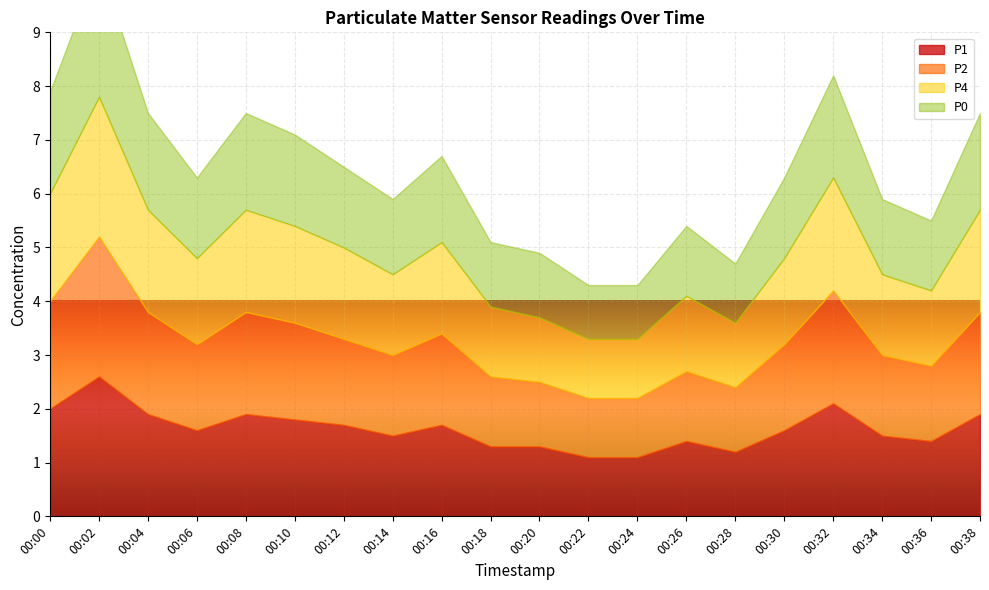

Reading right to left, list all the values displayed in this chart.

P1: 1.9	1.4	1.5	2.1	1.6	1.2	1.4	1.1	1.1	1.3	1.3	1.7	1.5	1.7	1.8	1.9	1.6	1.9	2.6	2.0
P2: 1.9	1.4	1.5	2.1	1.6	1.2	1.3	1.1	1.1	1.2	1.3	1.7	1.5	1.6	1.8	1.9	1.6	1.9	2.6	2.0
P4: 1.9	1.4	1.5	2.1	1.6	1.2	1.4	1.1	1.1	1.2	1.3	1.7	1.5	1.7	1.8	1.9	1.6	1.9	2.6	2.0
P0: 1.8	1.3	1.4	1.9	1.5	1.1	1.3	1.0	1.0	1.2	1.2	1.6	1.4	1.5	1.7	1.8	1.5	1.8	2.5	1.9